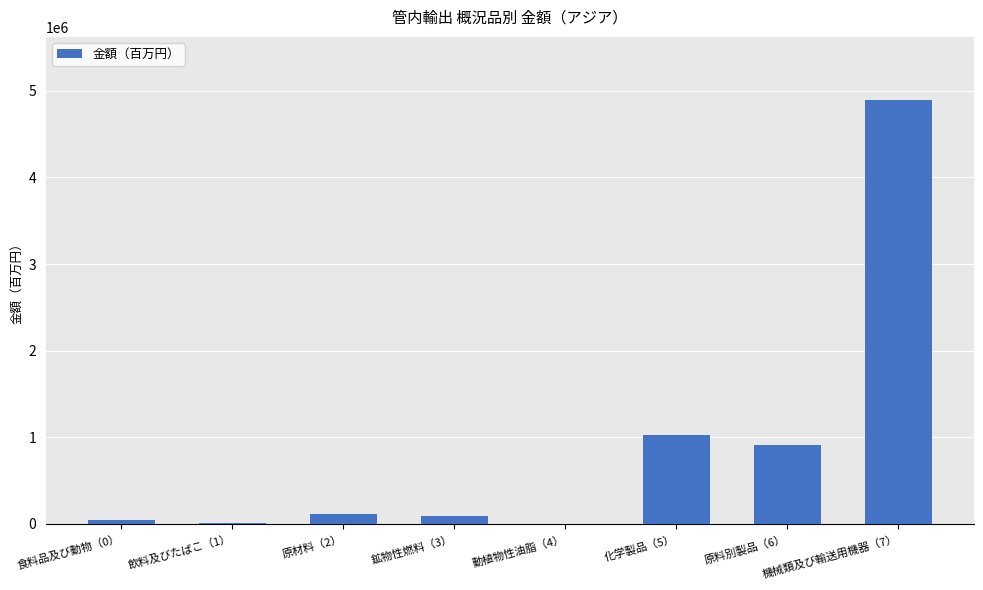

The value at 原料別製品（6） is 183570.9. True or false?

False